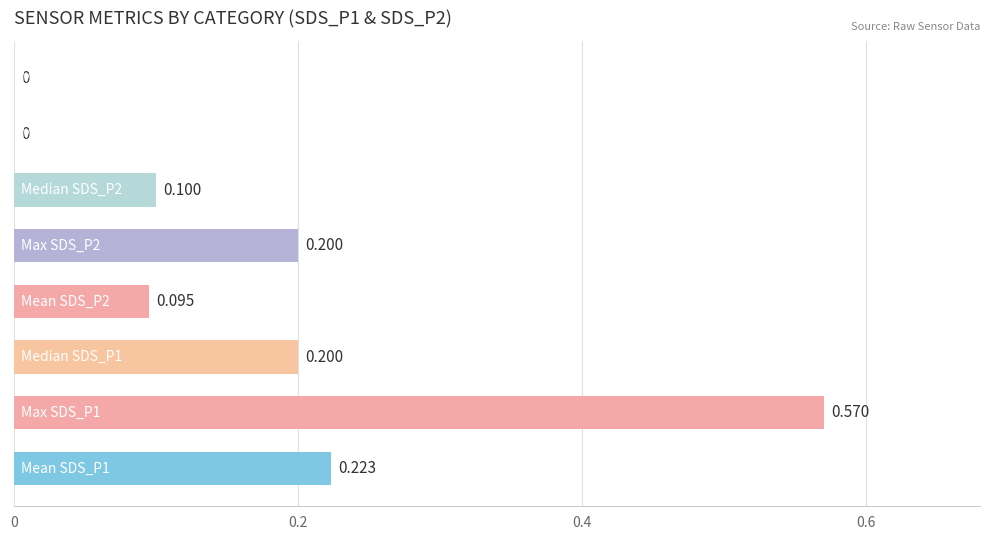

Count the number of data series in this chart.

1